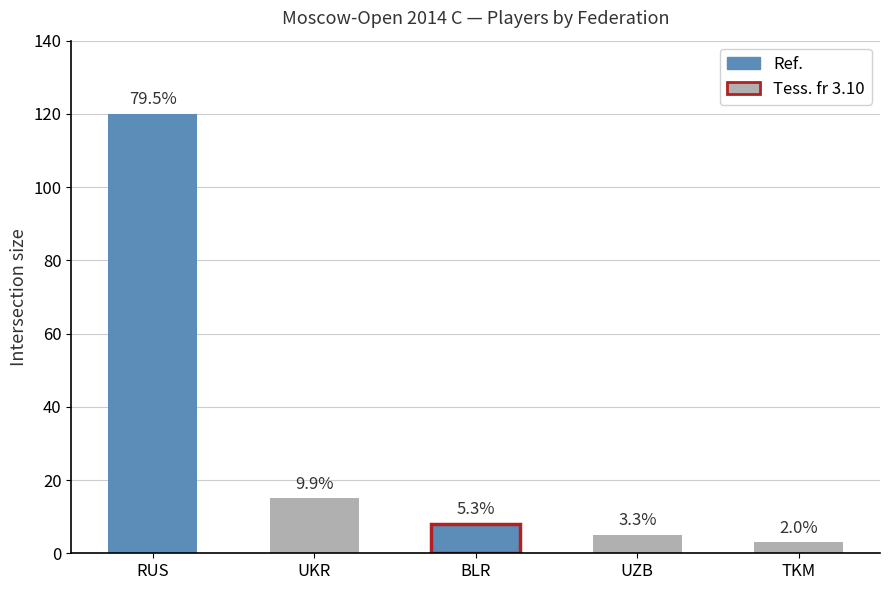

What is the minimum value shown in the chart?

3